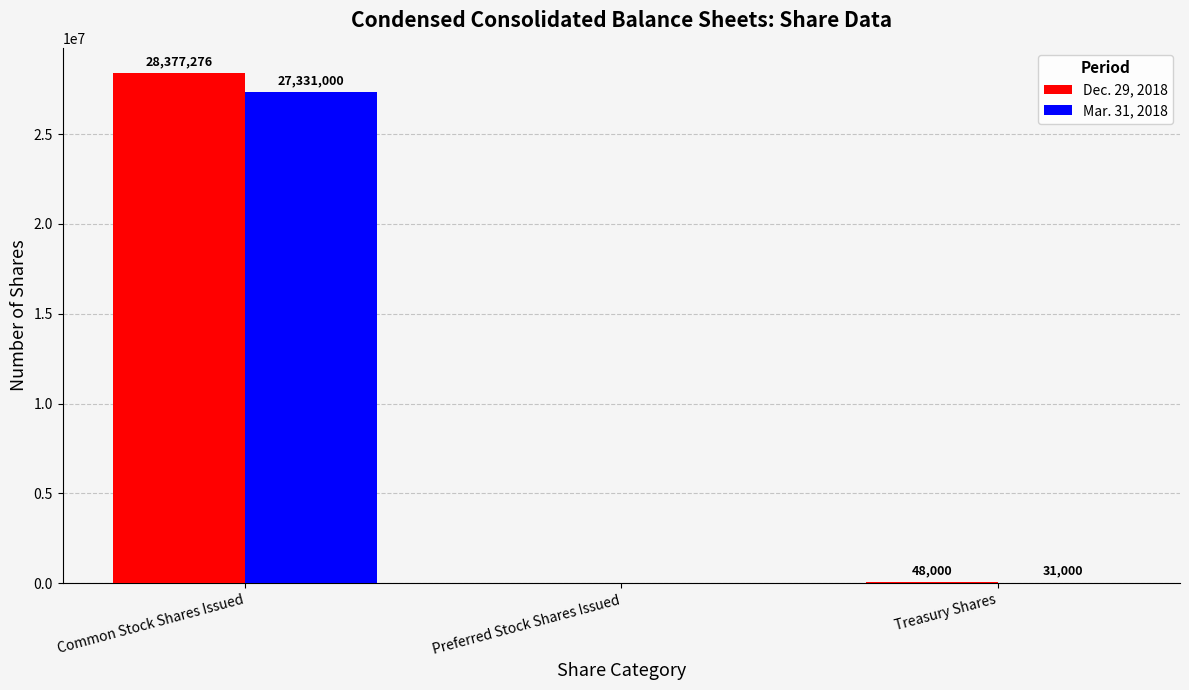

Where does the Mar. 31, 2018 series first go above 31000?

Common Stock Shares Issued